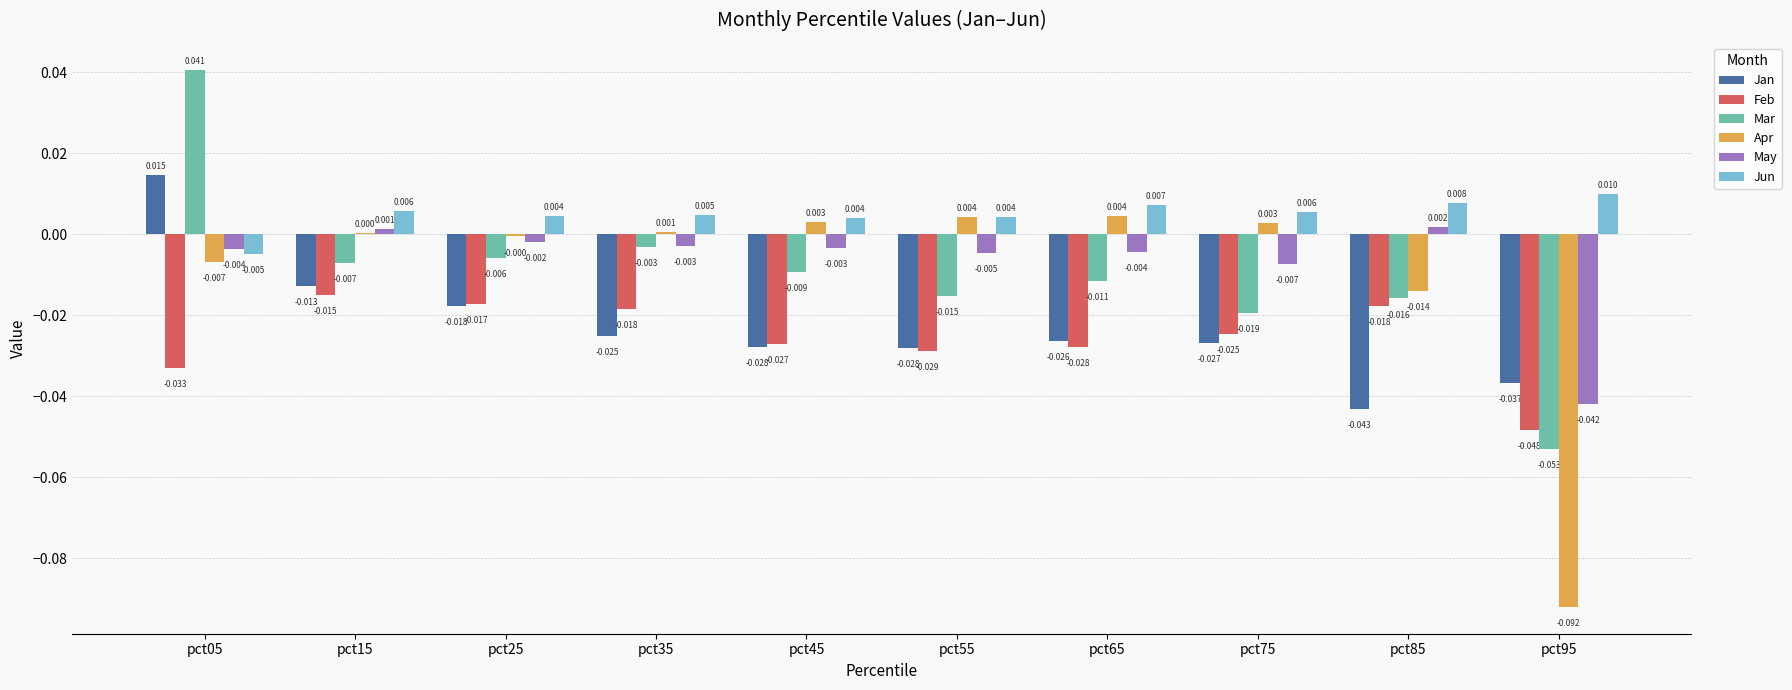

Is the value of Mar at pct75 greater than the value of Jan at pct95?

Yes